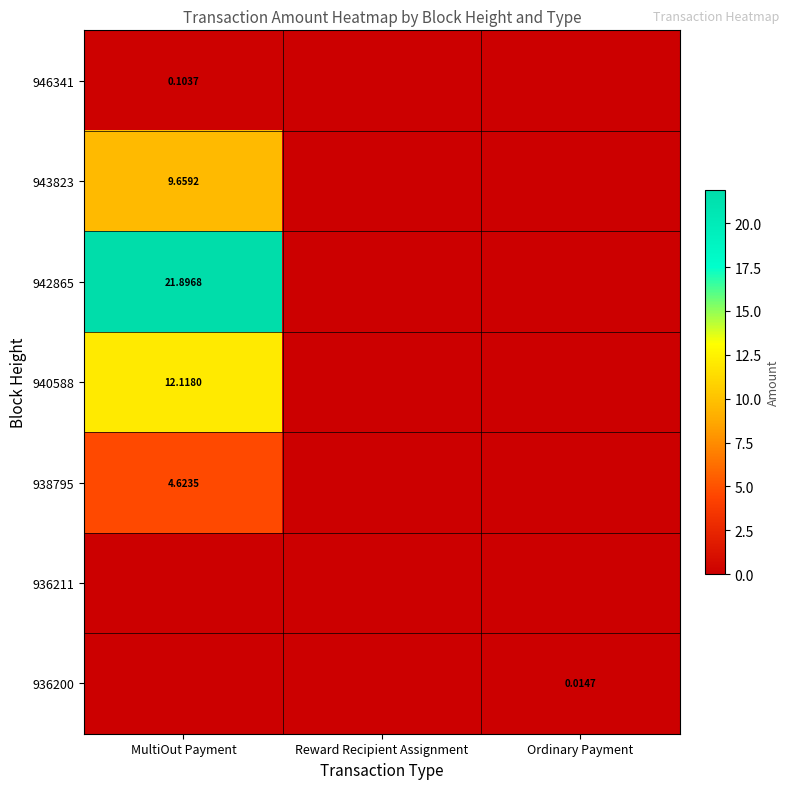

Rank the categories by 940588 value from highest to lowest.

MultiOut Payment, Reward Recipient Assignment, Ordinary Payment